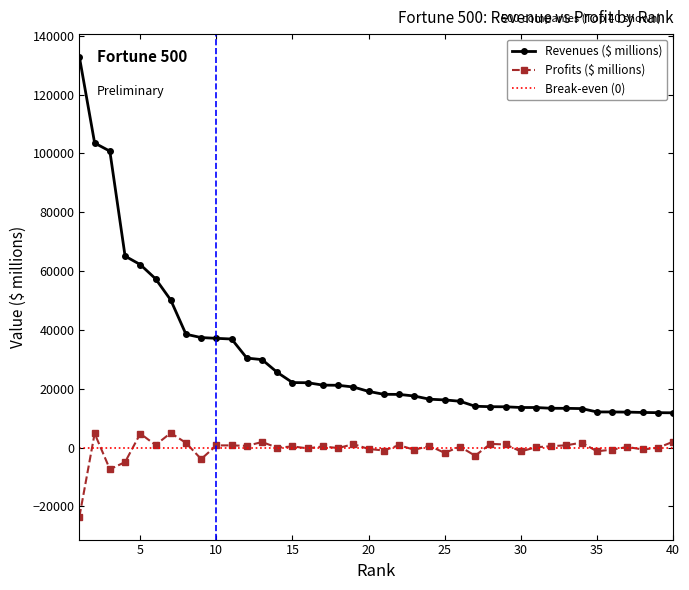

In Profits ($ millions), how many points are higher than both neighbors (excluding endpoints)?

14